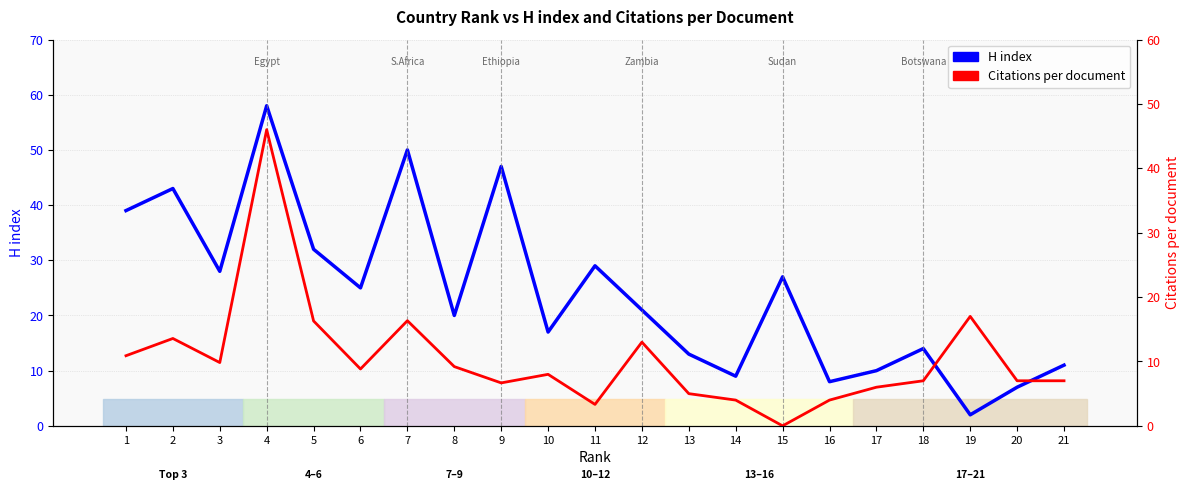

What is the sum of all Citations per document values?

218.9